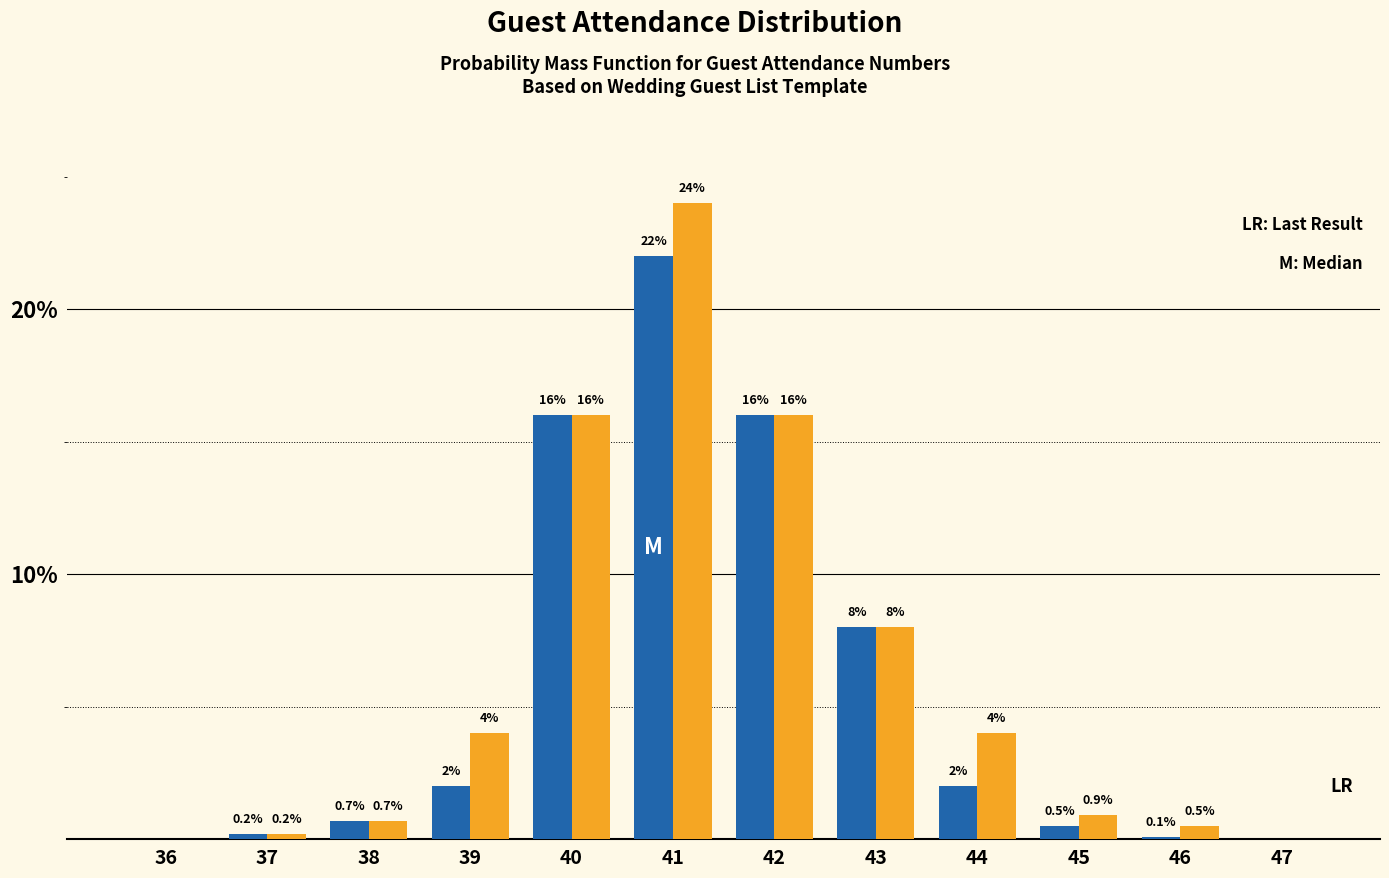

At which category is the sum across all series the highest?

41